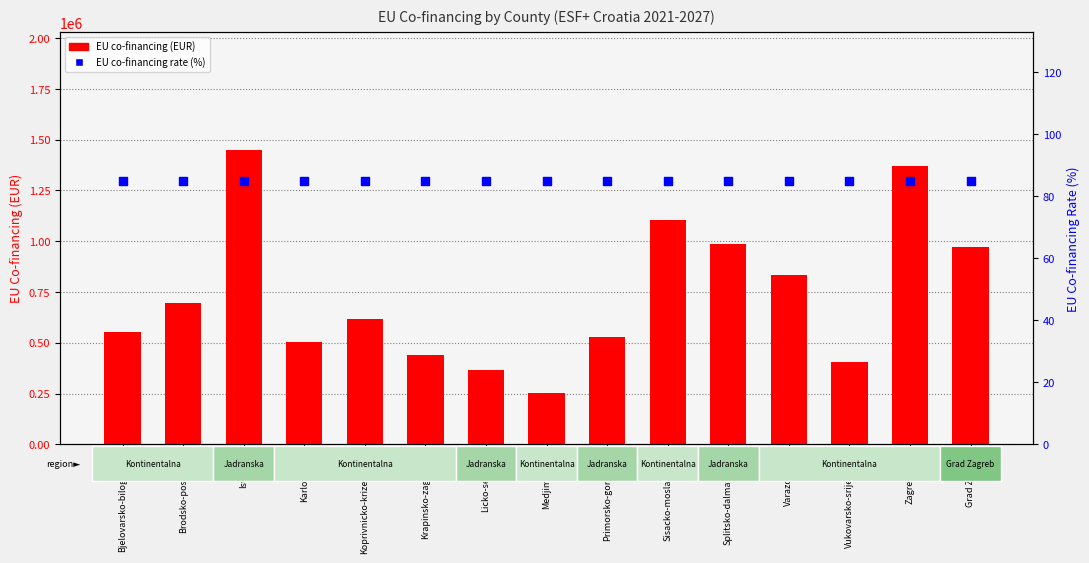

Which series contains the highest Y value?

EU co-financing (EUR)